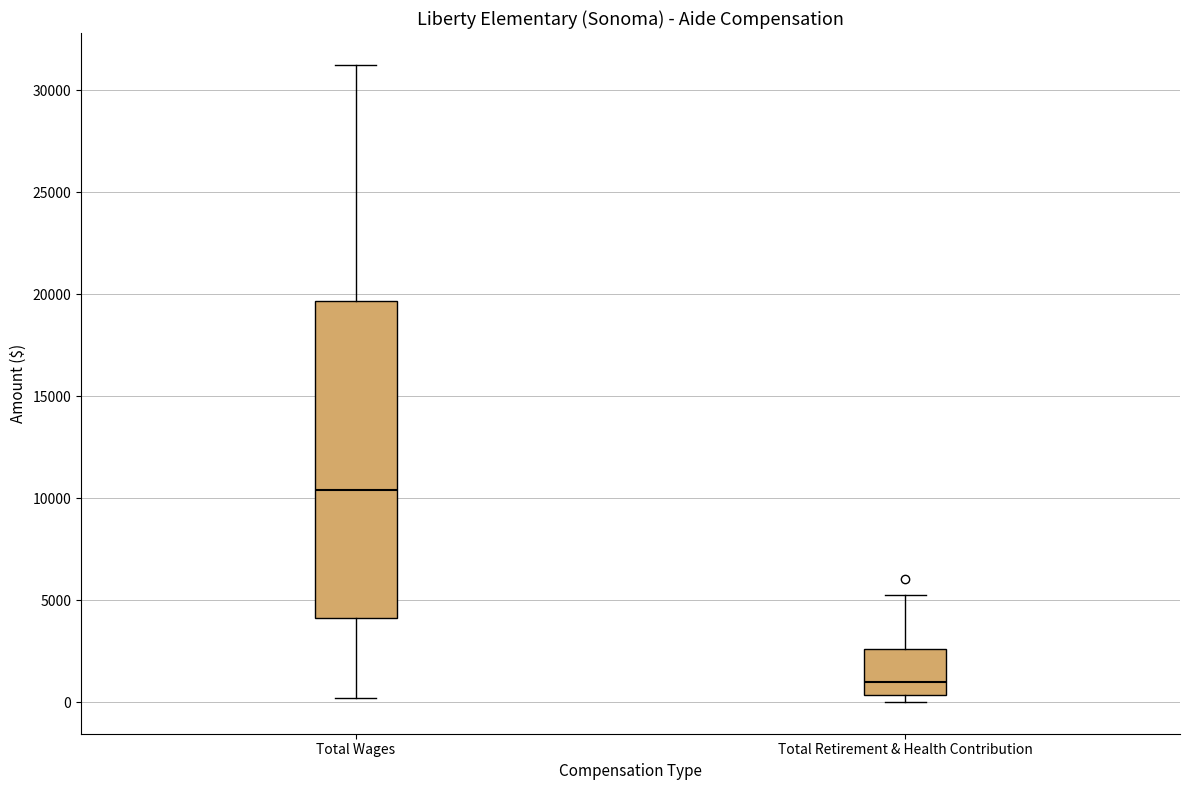

Comparing the boxes themselves (not the whiskers), which one is the tallest?

Total Wages